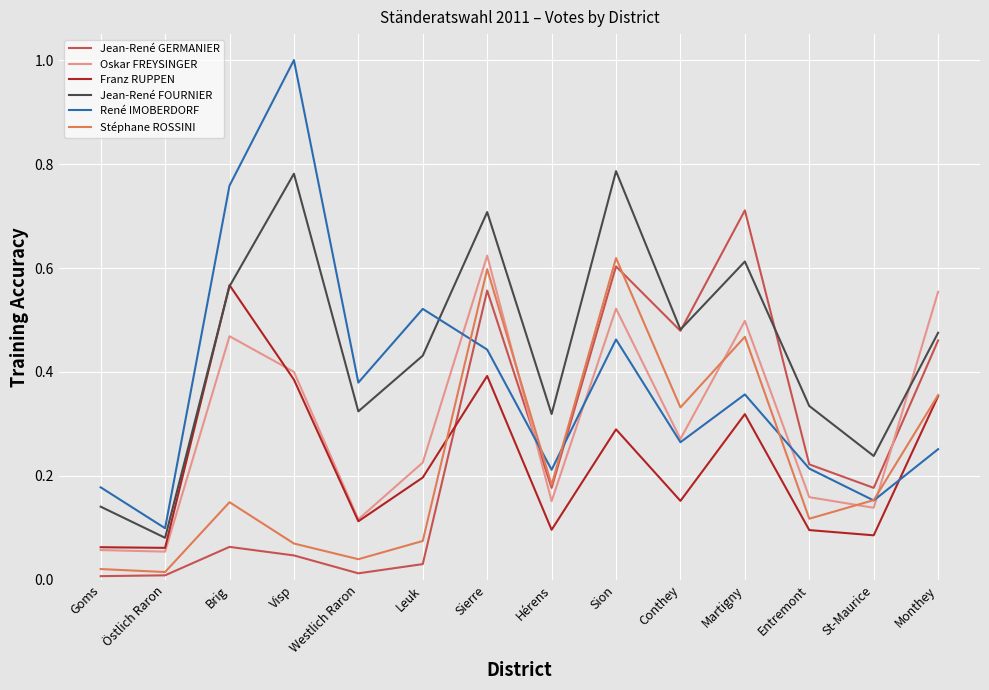

How many interior local peaks does the Franz RUPPEN series have?

4